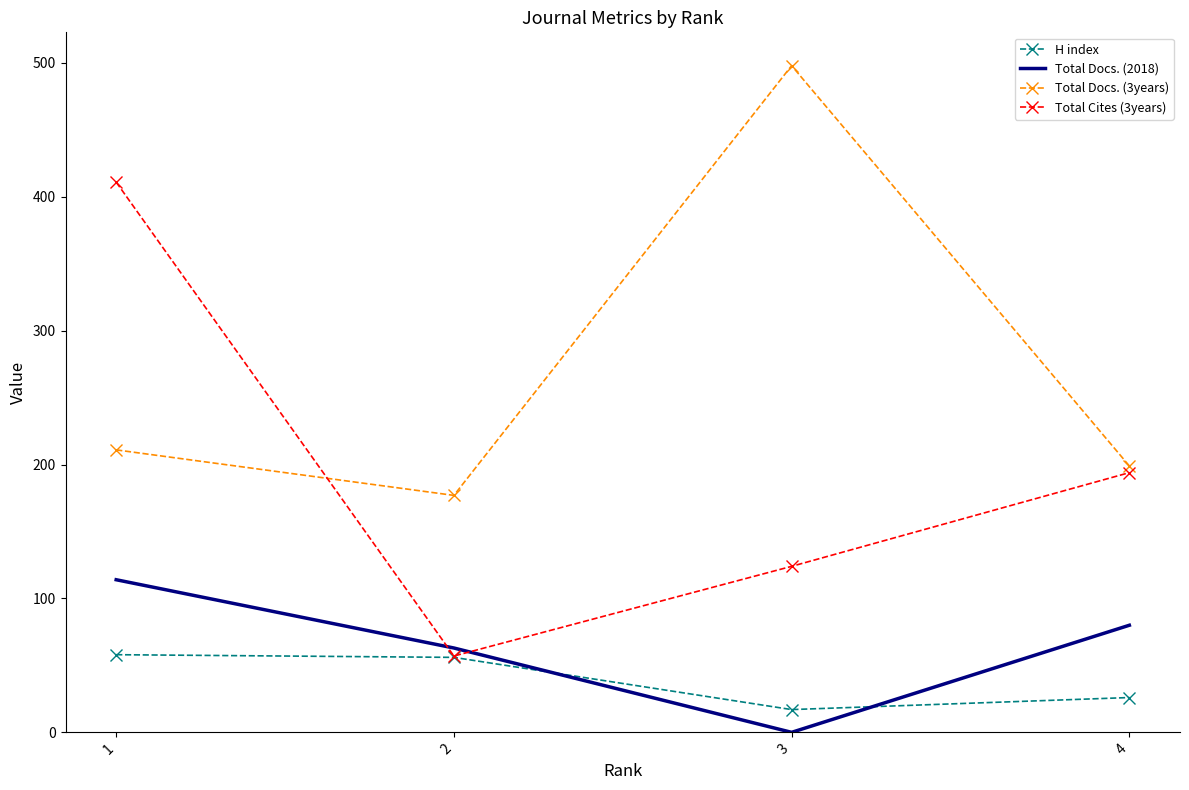

Count the number of categories in the chart.

4